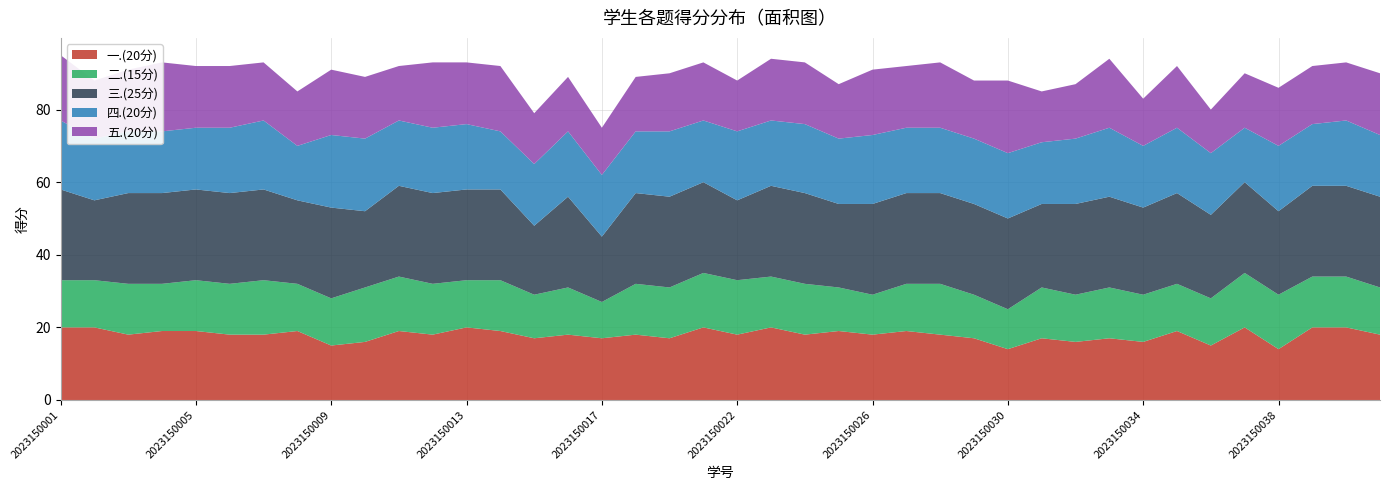

Reading left to right, transcribe all the data shown in this chart.

一.(20分): 20	20	18	19	19	18	18	19	15	16	19	18	20	19	17	18	17	18	17	20	18	20	18	19	18	19	18	17	14	17	16	17	16	19	15	20	14	20	20	18
二.(15分): 13	13	14	13	14	14	15	13	13	15	15	14	13	14	12	13	10	14	14	15	15	14	14	12	11	13	14	12	11	14	13	14	13	13	13	15	15	14	14	13
三.(25分): 25	22	25	25	25	25	25	23	25	21	25	25	25	25	19	25	18	25	25	25	22	25	25	23	25	25	25	25	25	23	25	25	24	25	23	25	23	25	25	25
四.(20分): 19	17	17	17	17	18	19	15	20	20	18	18	18	16	17	18	17	17	18	17	19	18	19	18	19	18	18	18	18	17	18	19	17	18	17	15	18	17	18	17
五.(20分): 18	16	17	19	17	17	16	15	18	17	15	18	17	18	14	15	13	15	16	16	14	17	17	15	18	17	18	16	20	14	15	19	13	17	12	15	16	16	16	17